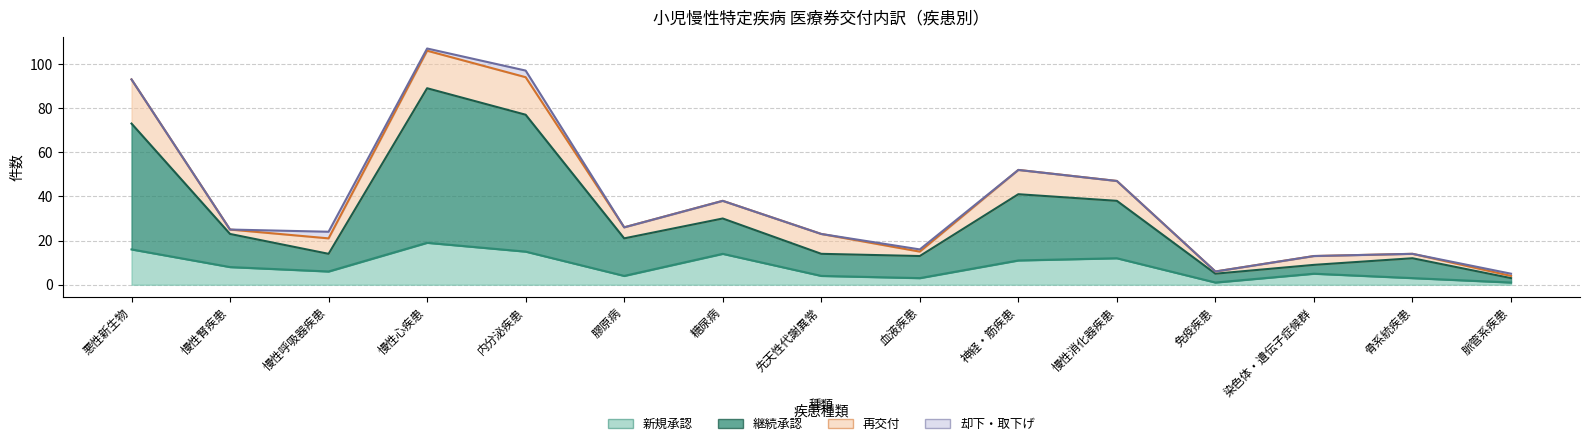

What is the sum of the 新規承認 values at 慢性呼吸器疾患 and 内分泌疾患?

21